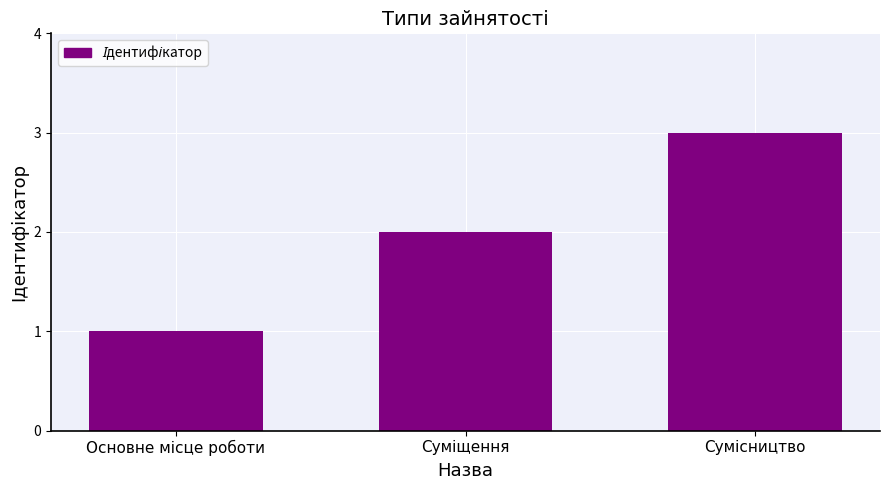

What is the smallest value displayed?

1